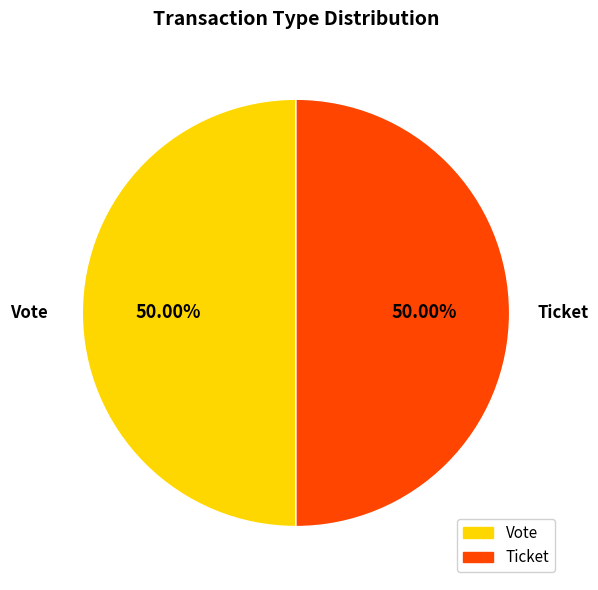

Combined, do Vote and Ticket account for over 50%?

Yes